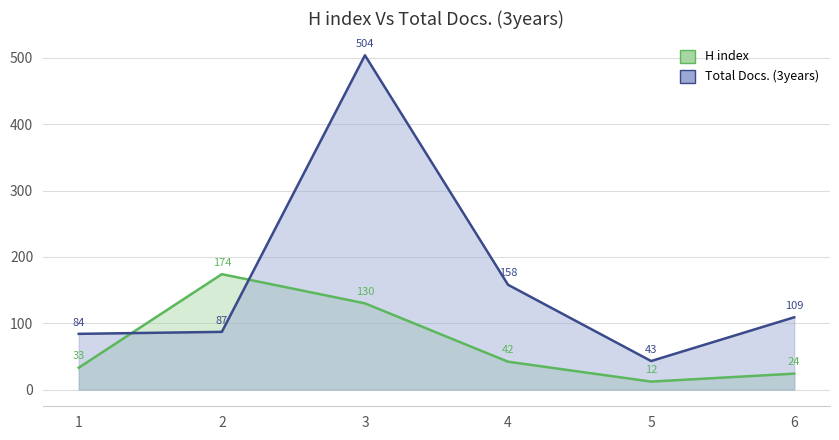

Rank the categories by Total Docs. (3years) value from highest to lowest.

3, 4, 6, 2, 1, 5